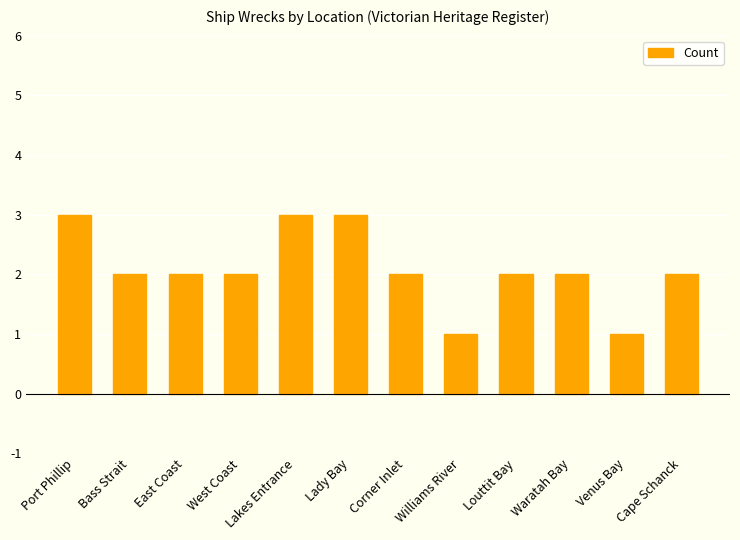

Count the number of categories in the chart.

12